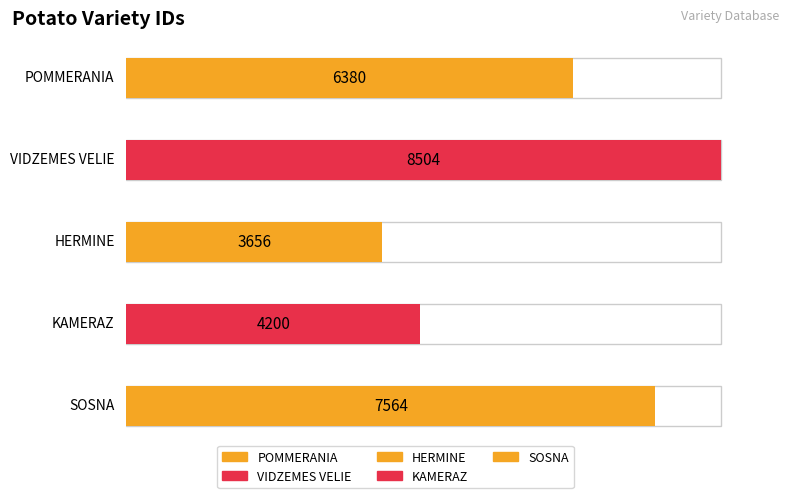

What position from the right is POMMERANIA?

5